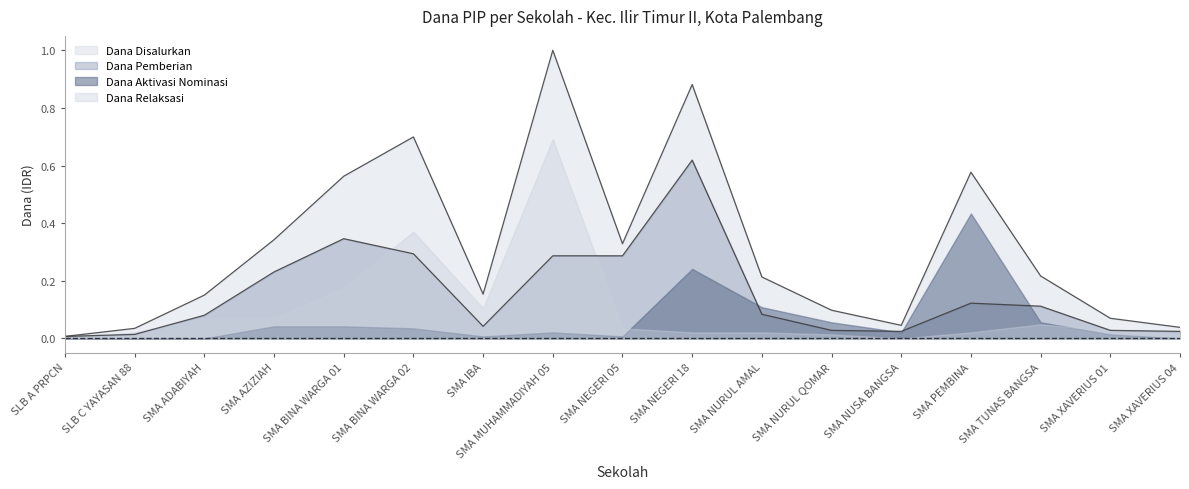

How many interior local peaks does the Dana Pemberian series have?

3